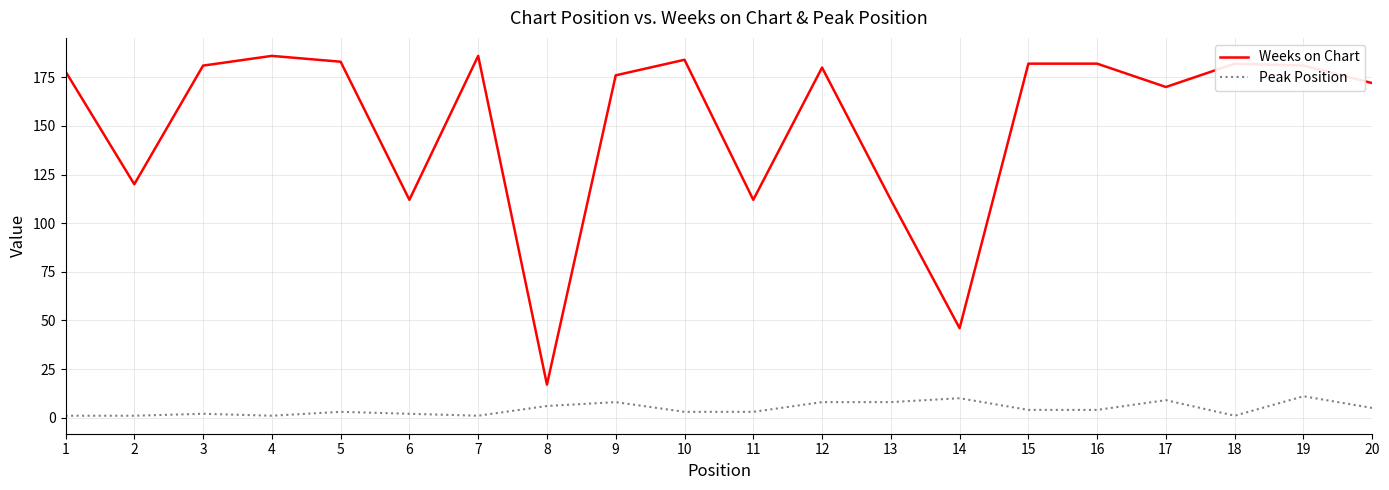

At which category does Weeks on Chart reach its first local valley?

2